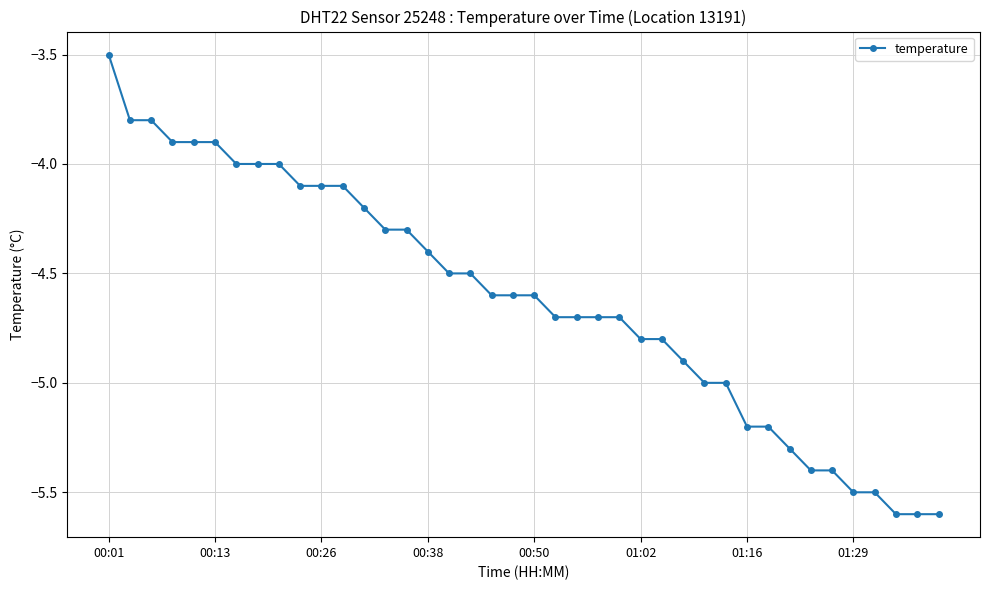

What is the value of the 19th point from the left?

-4.6